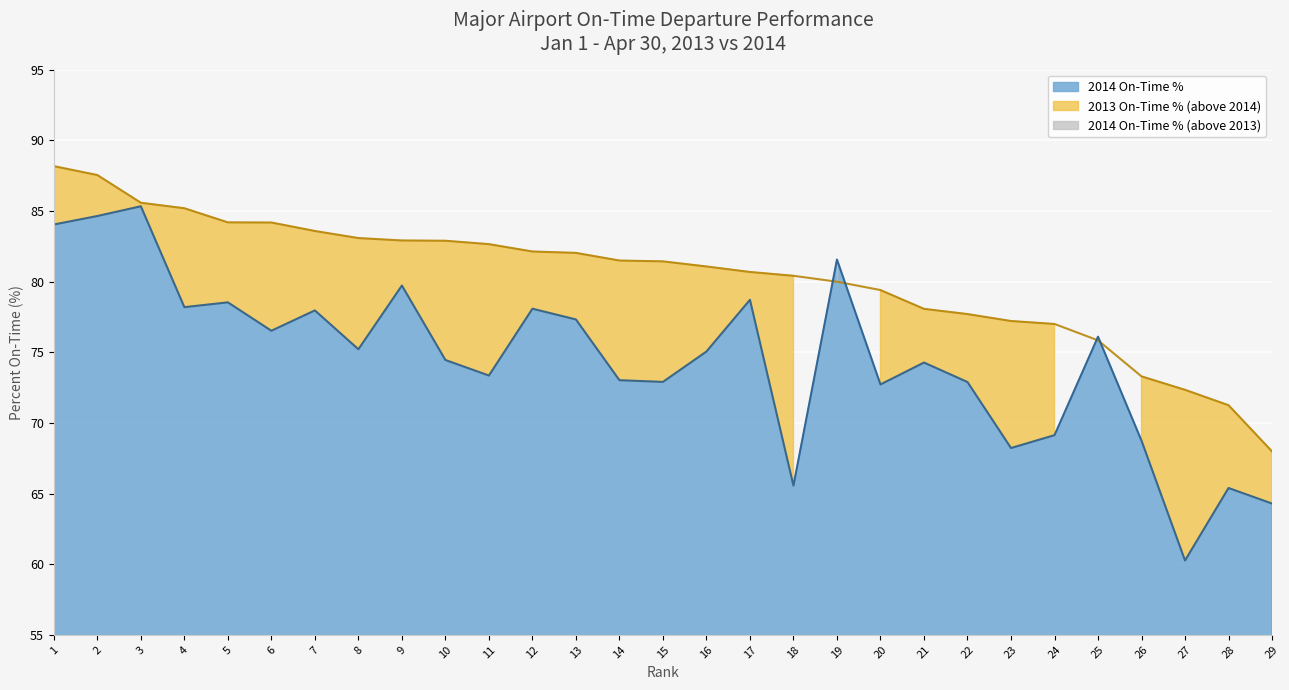

Reading left to right, what are all the values shown in this chart?

2013 On-Time %: 1=88.2	2=87.5	3=85.6	4=85.2	5=84.2	6=84.2	7=83.6	8=83.1	9=82.9	10=82.9	11=82.7	12=82.1	13=82.0	14=81.5	15=81.4	16=81.1	17=80.7	18=80.4	19=80.0	20=79.4	21=78.1	22=77.7	23=77.2	24=77.0	25=75.8	26=73.3	27=72.3	28=71.2	29=68.0
2014 On-Time %: 1=84.0	2=84.6	3=85.3	4=78.2	5=78.5	6=76.5	7=78.0	8=75.2	9=79.7	10=74.5	11=73.3	12=78.1	13=77.3	14=73.0	15=72.9	16=75.0	17=78.7	18=65.6	19=81.6	20=72.7	21=74.3	22=72.9	23=68.2	24=69.1	25=76.1	26=68.7	27=60.3	28=65.4	29=64.3